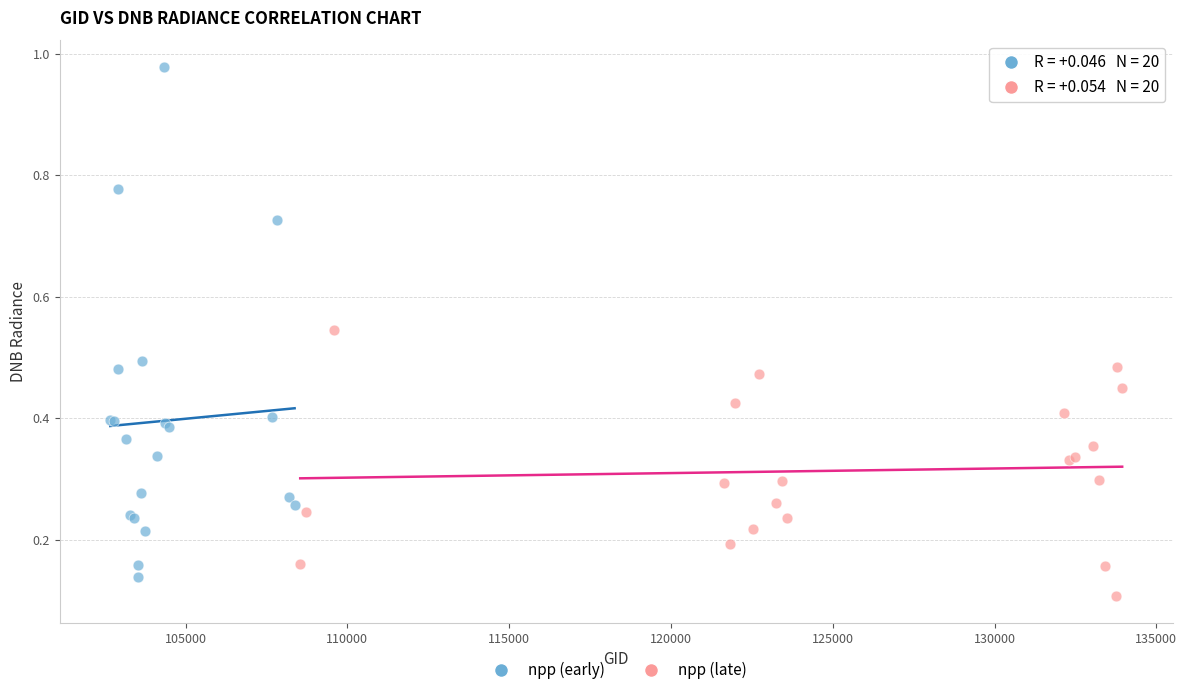

Which series contains the highest Y value?

npp (early)